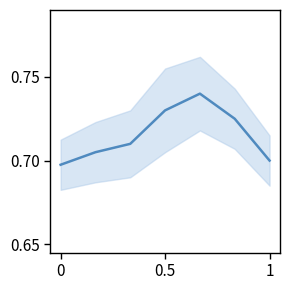

The value at 1 is 0.7. True or false?

True